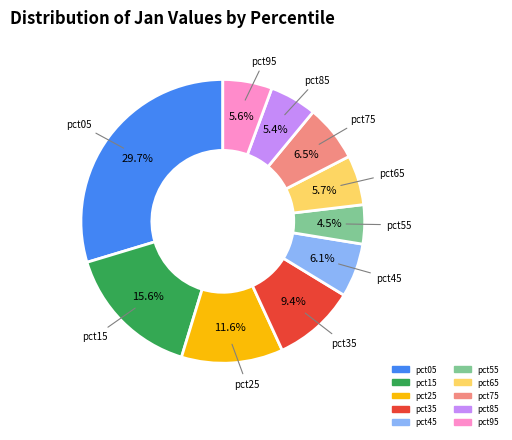

What percentage is NOT represented by pct95?

94.4%